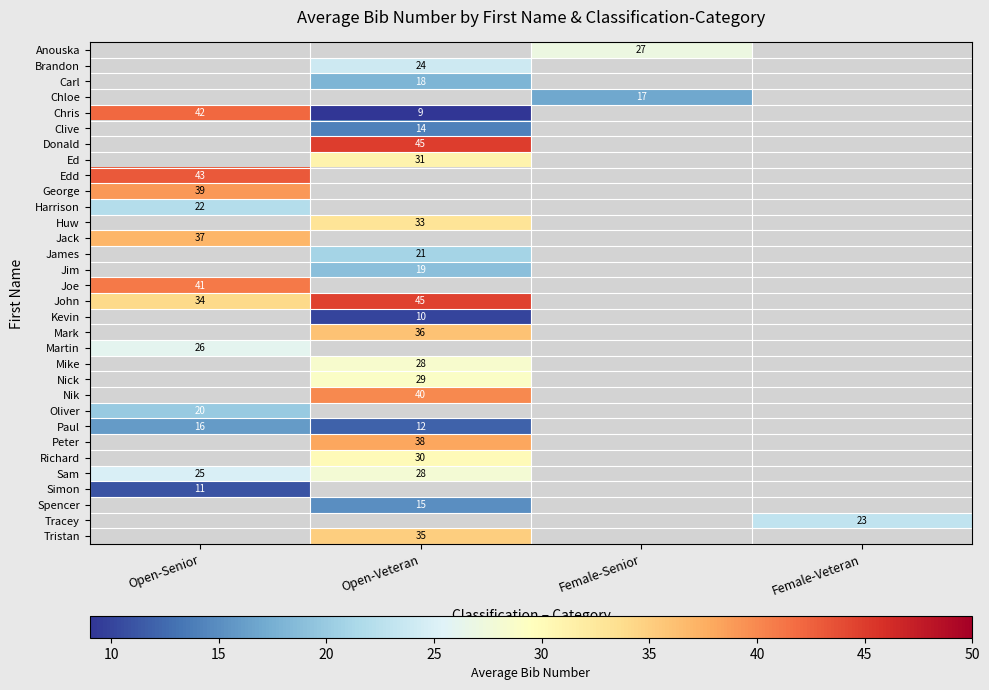

At which label does Sam reach its peak?

Open-Veteran